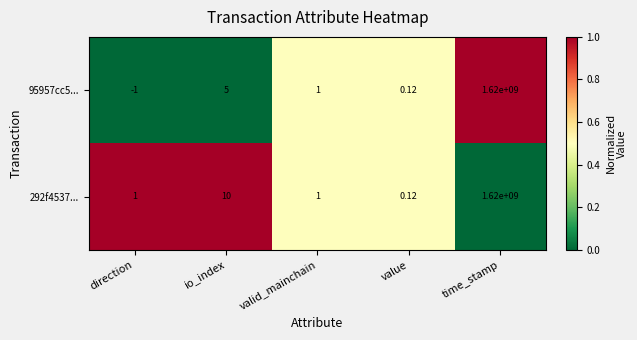

Is the value of 292f4537... at time_stamp greater than the value of 95957cc5... at io_index?

Yes